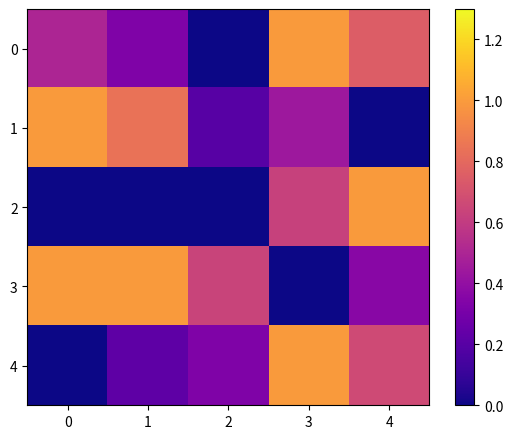

Between 1 and 2, which series saw the biggest shift?

1